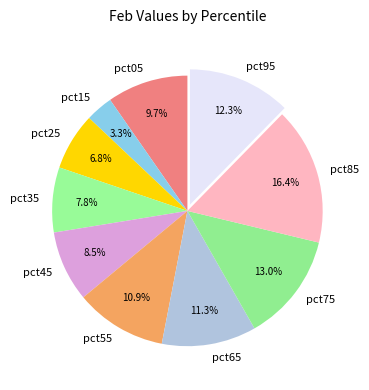

Does pct45 represent more than half of the total?

No